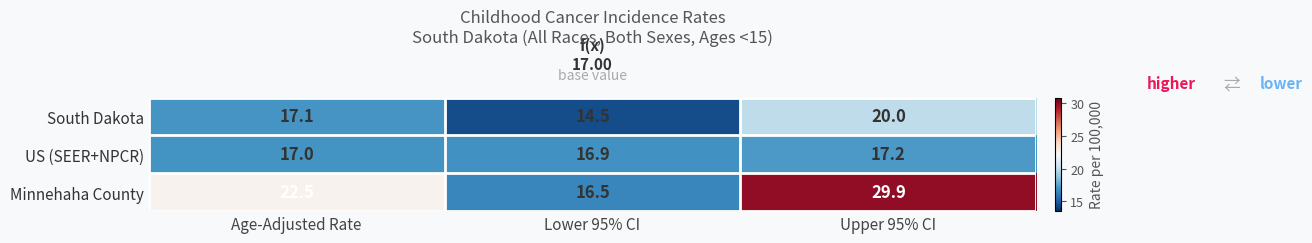

Which series changed the most between Age-Adjusted Rate and Upper 95% CI?

Minnehaha County